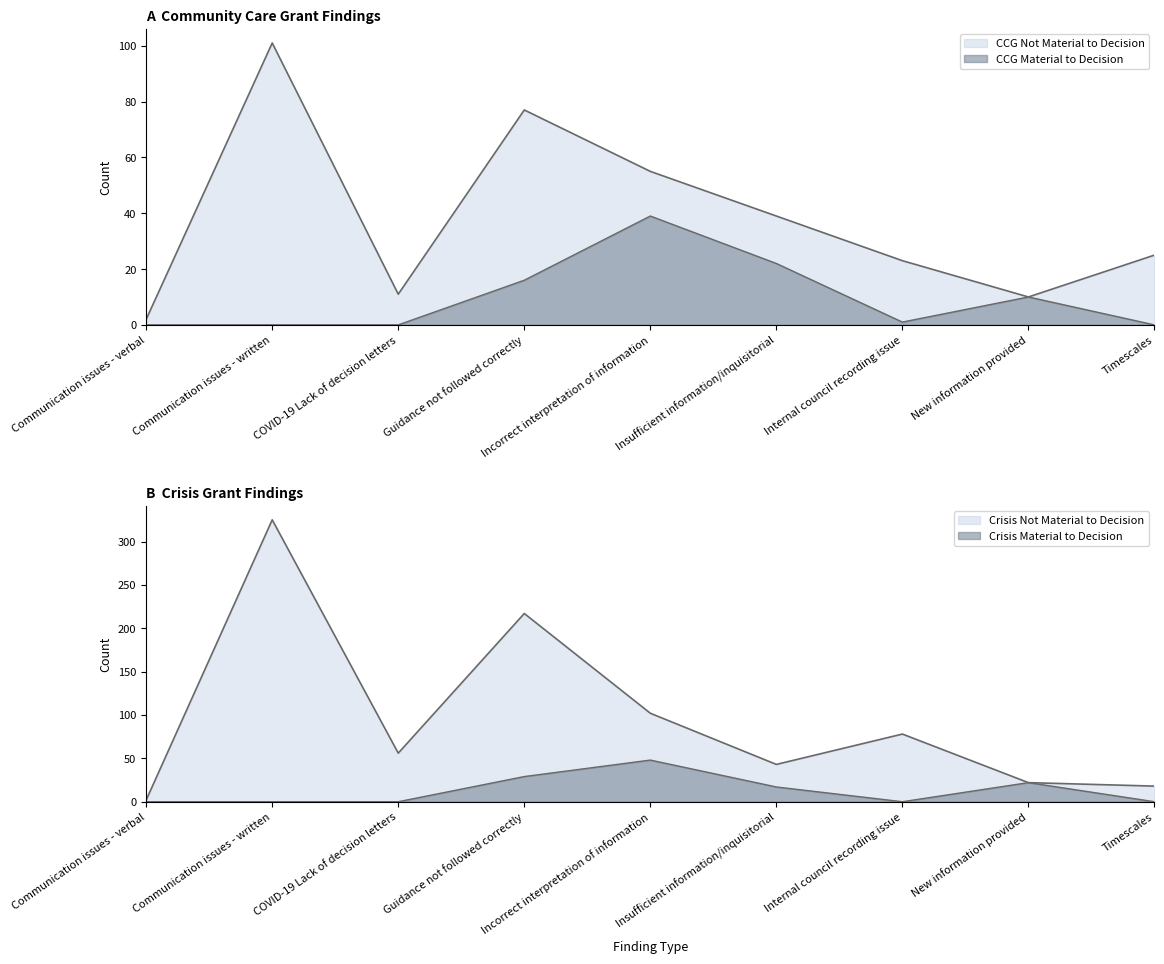

List the labels in order of Crisis Material to Decision value, smallest first.

Communication issues - verbal, Communication issues - written, COVID-19 Lack of decision letters, Internal council recording issue, Timescales, Insufficient information/inquisitorial, New information provided, Guidance not followed correctly, Incorrect interpretation of information